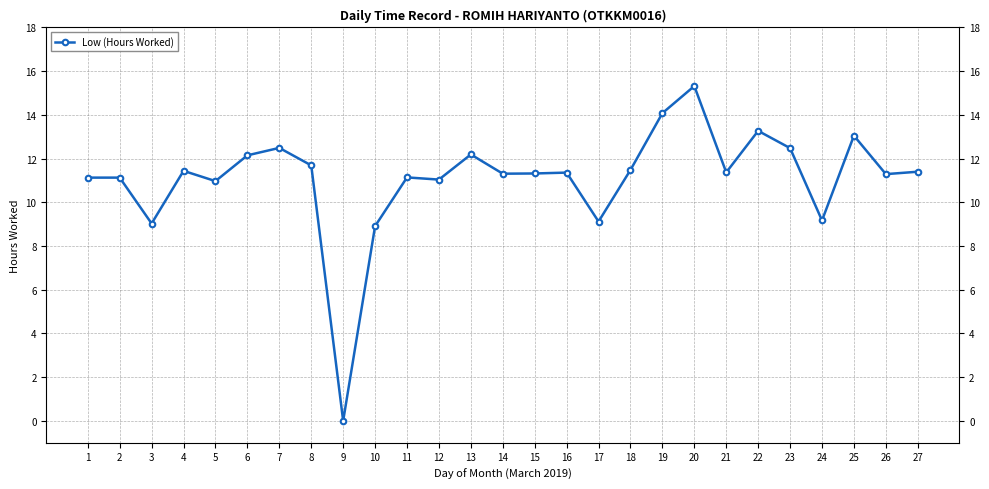

Between 2 and 6, which is larger?

6